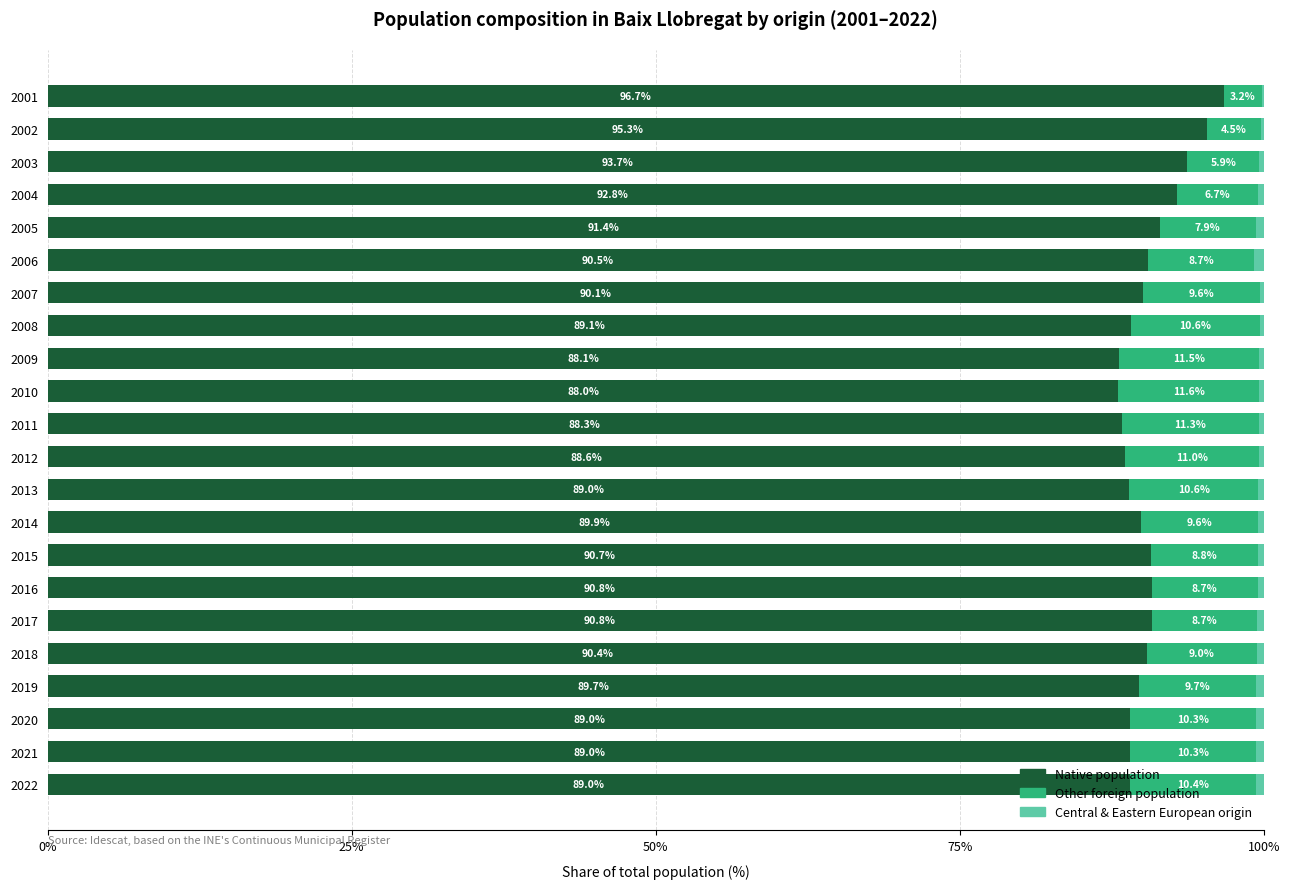

The value of Native population at 2010 is 150.6. True or false?

False